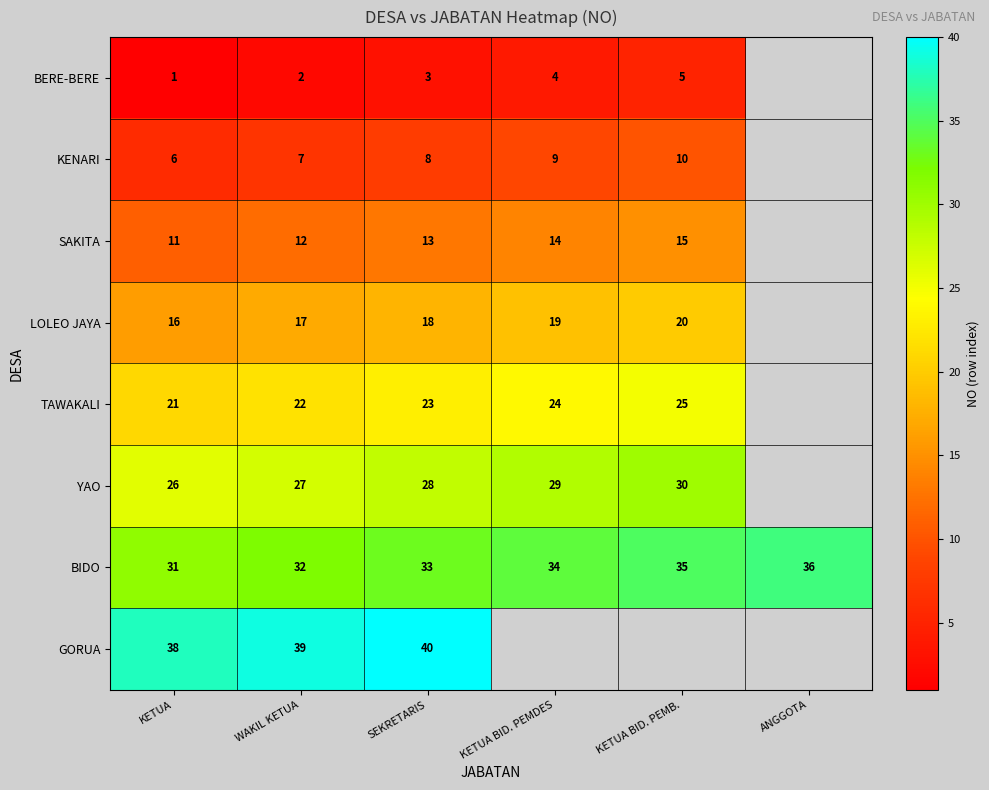

Read the BIDO value at WAKIL KETUA.

32